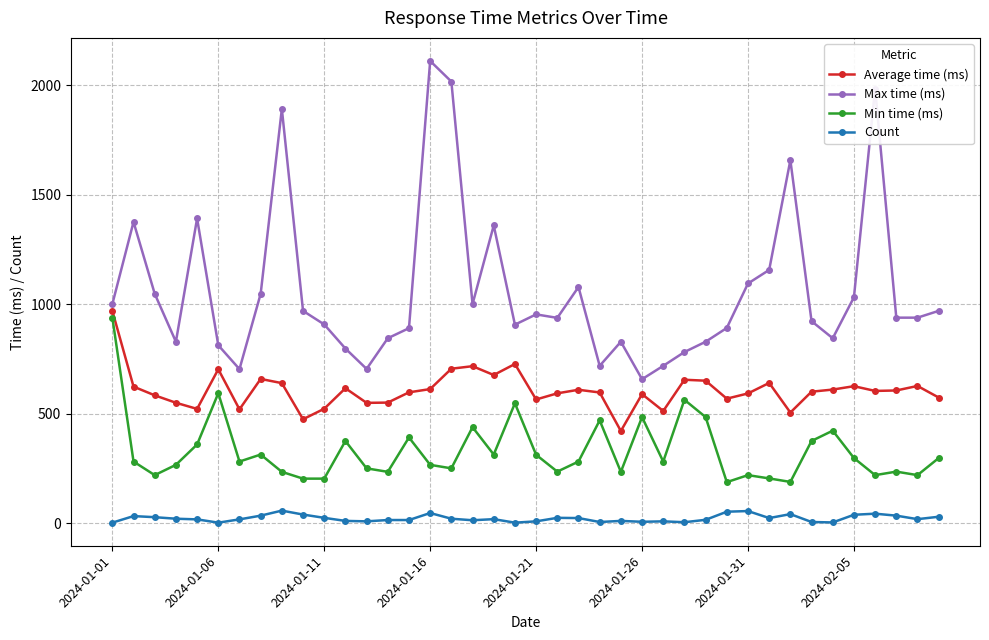

What is the sum of all Average time (ms) values?

24246.0